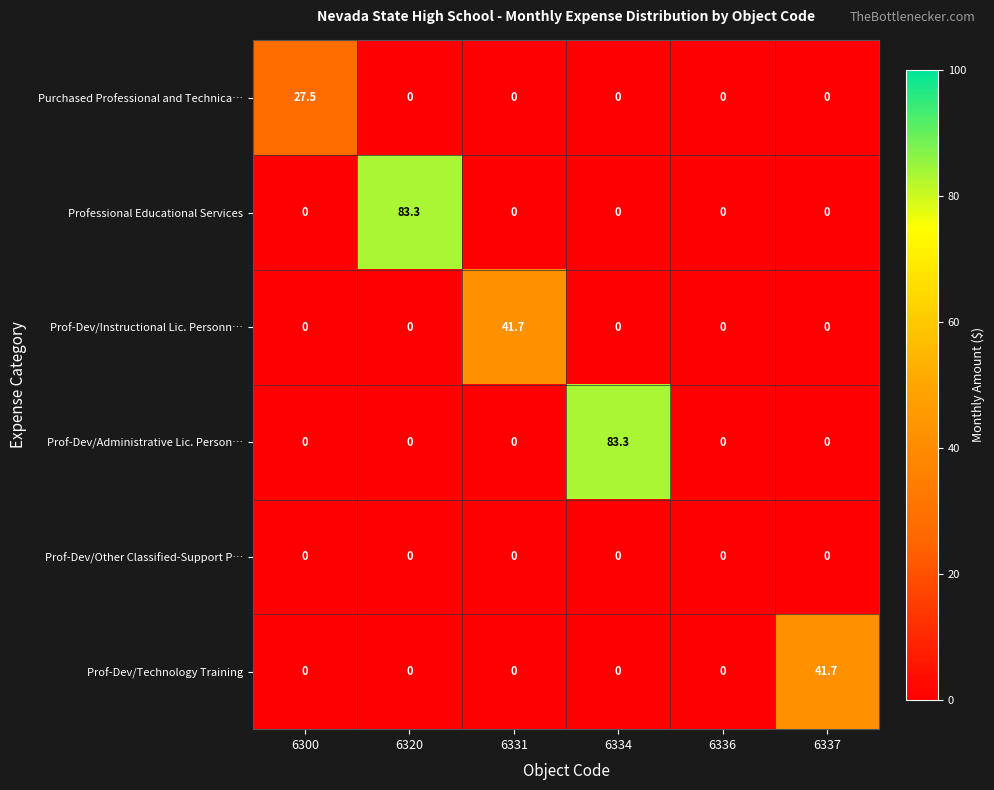

What is the sum of all Prof-Dev/Technology Training values?

41.7